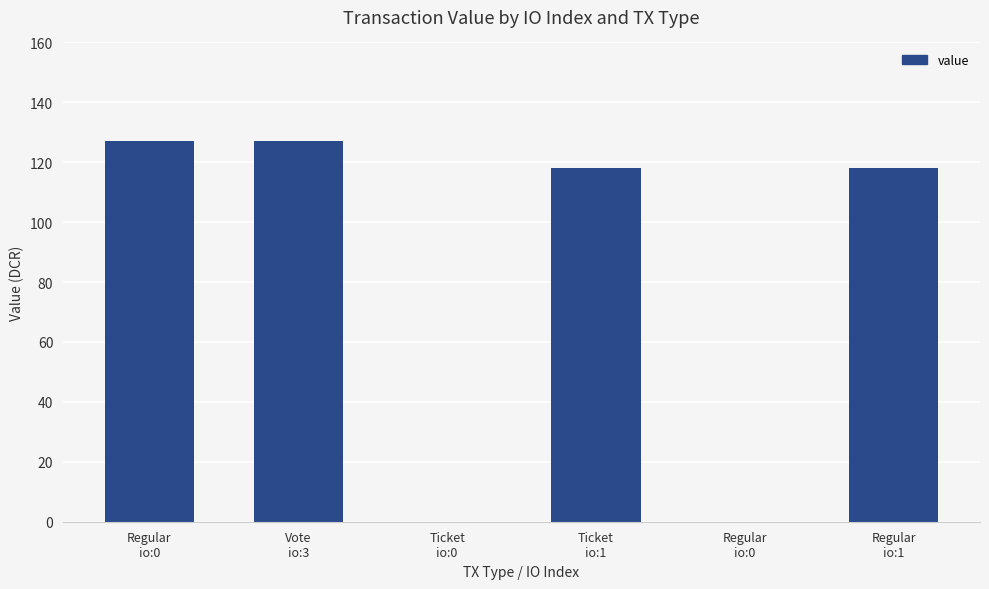

Reading left to right, list all the values displayed in this chart.

Regular
io:0=127.1	Vote
io:3=127.1	Ticket
io:0=0.1	Ticket
io:1=118.0	Regular
io:0=0.1	Regular
io:1=118.0